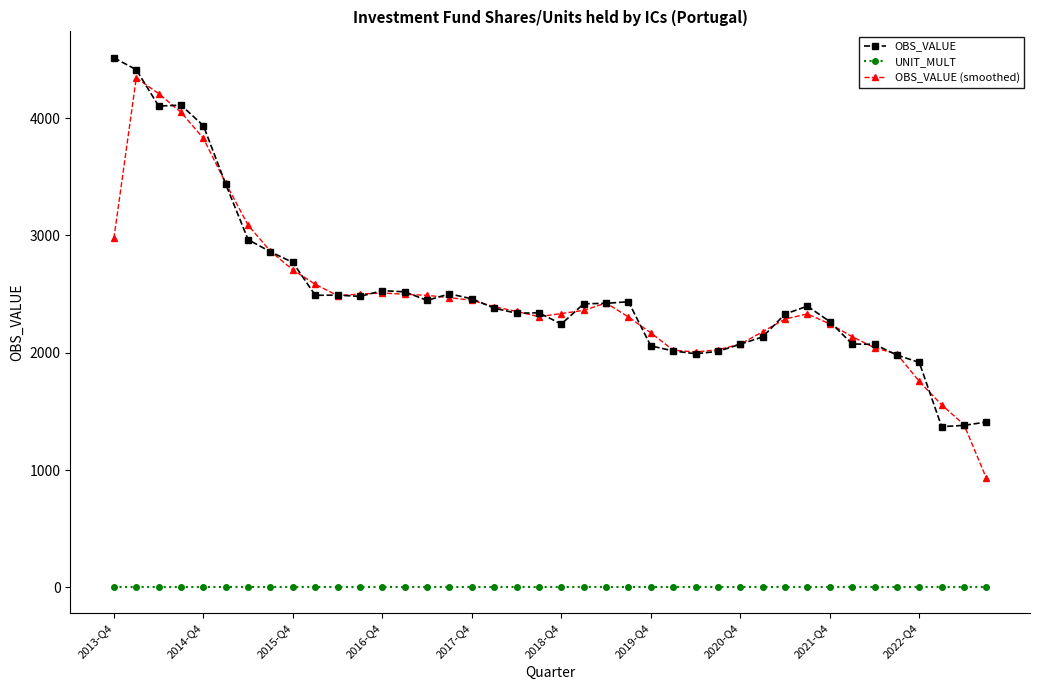

What is the value of the OBS_VALUE point at the 38th from the left?

1370.6